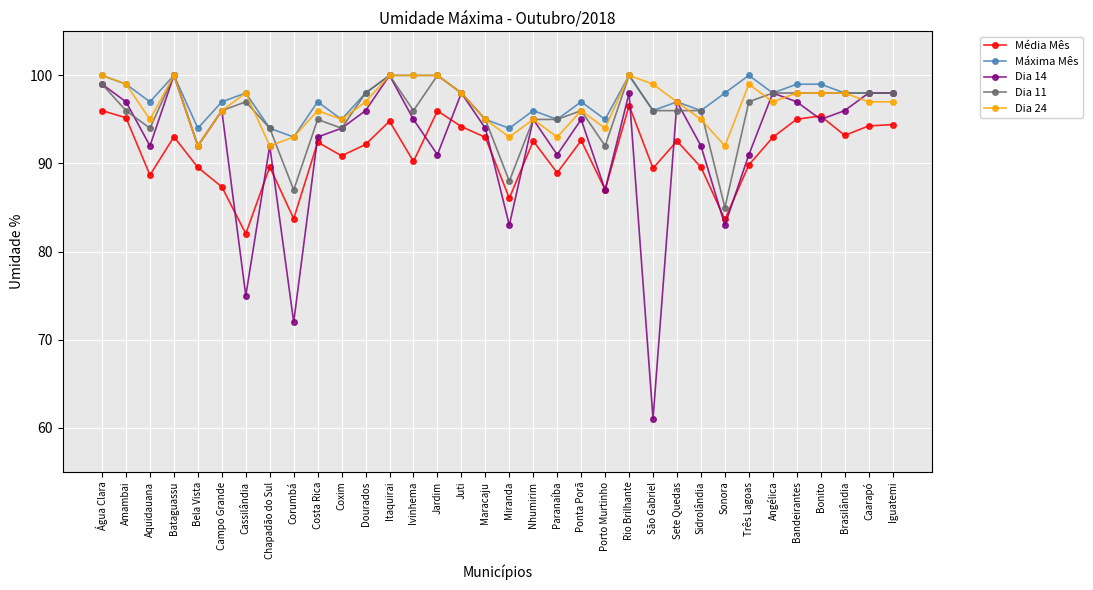

In Dia 14, how many points are lower than both neighbors (excluding endpoints)?

11